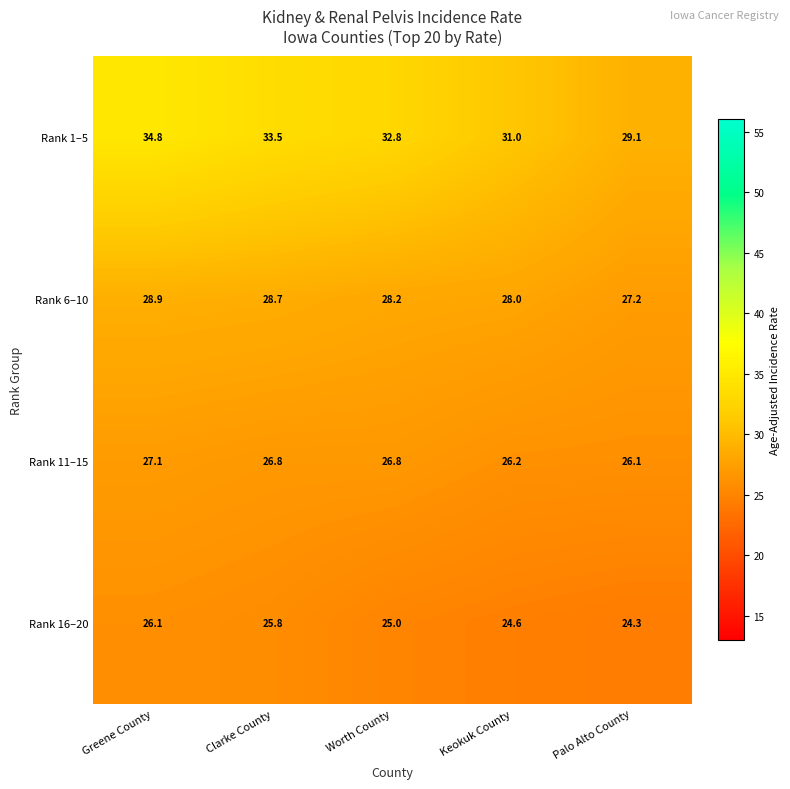

What is the total value across all series at Palo Alto County?

106.7